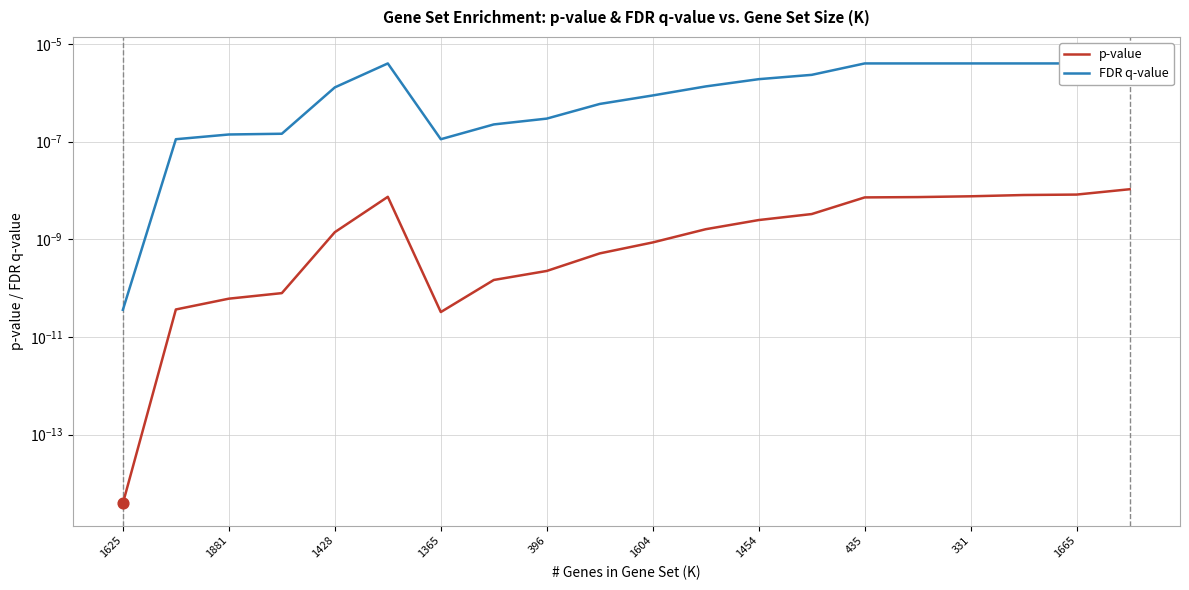

Which series has the widest spread of Y values?

FDR q-value